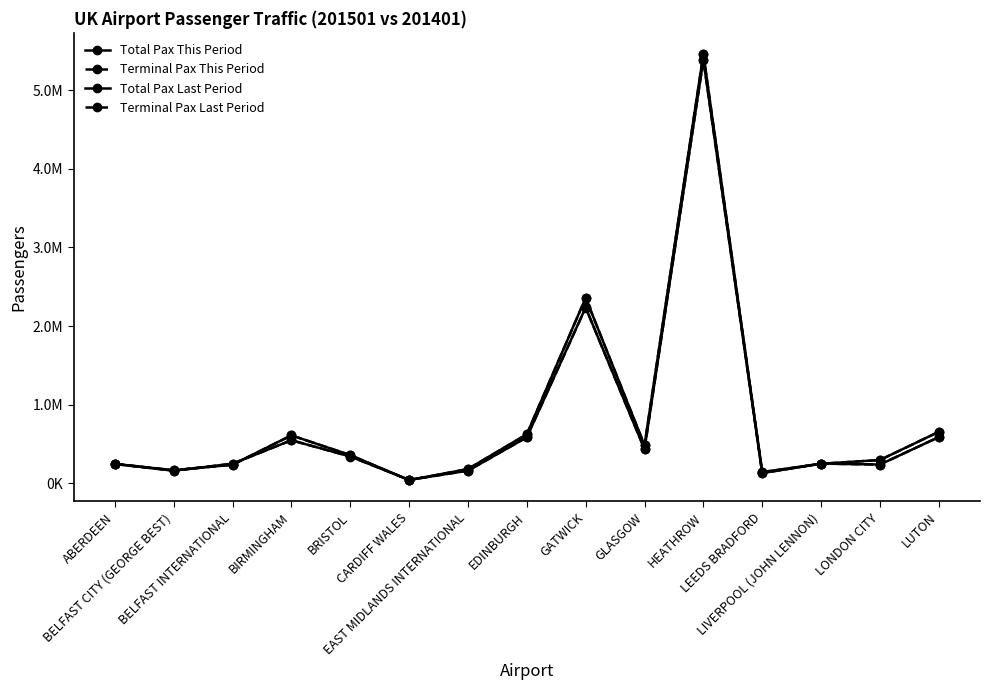

Count the number of categories in the chart.

15